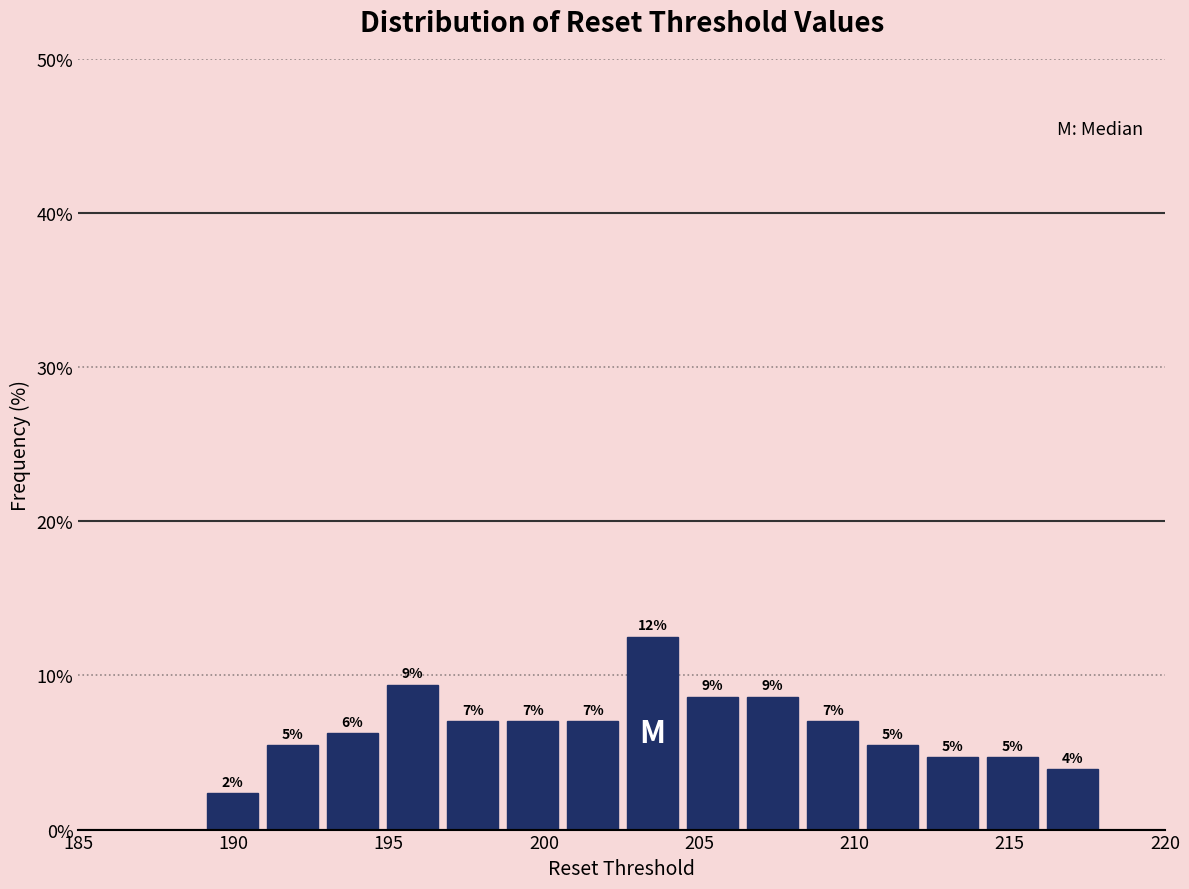

Read against the x-axis, roughly where is the centre of the tallest bar?

203.5